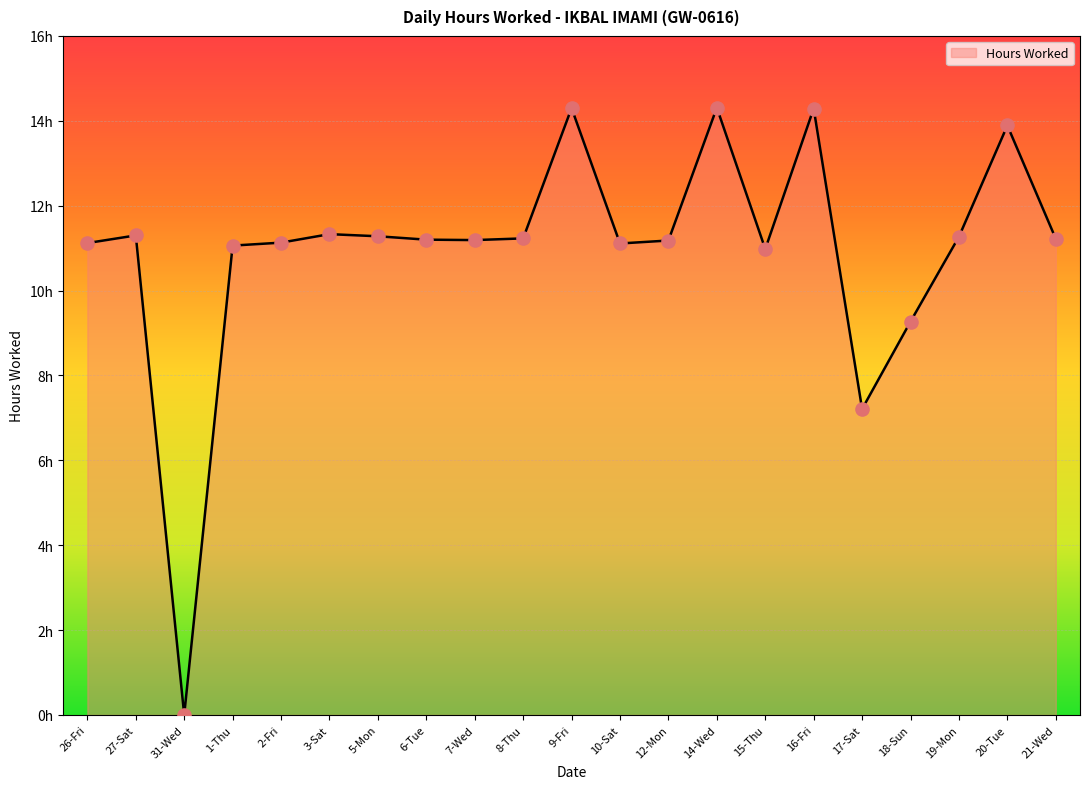

Is this an area chart (filled region under the line)?

Yes